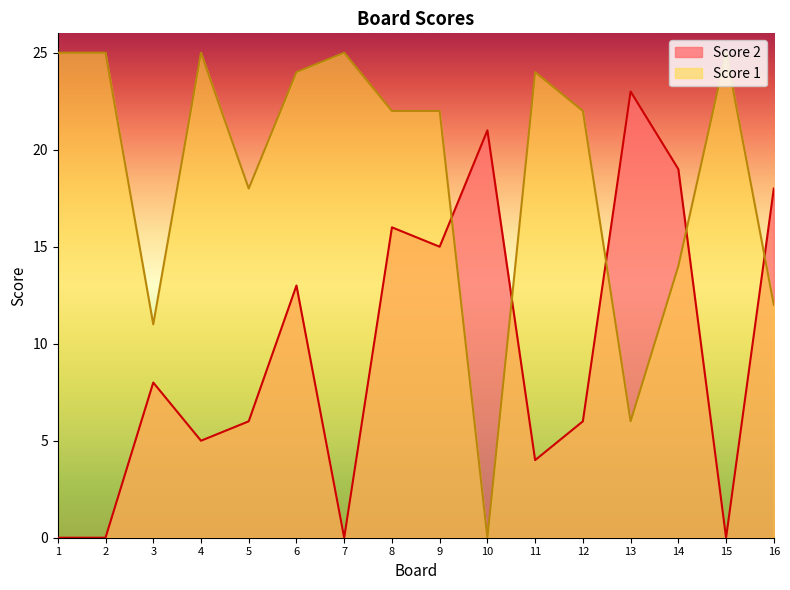

At which category does Score 2 reach its first local valley?

4